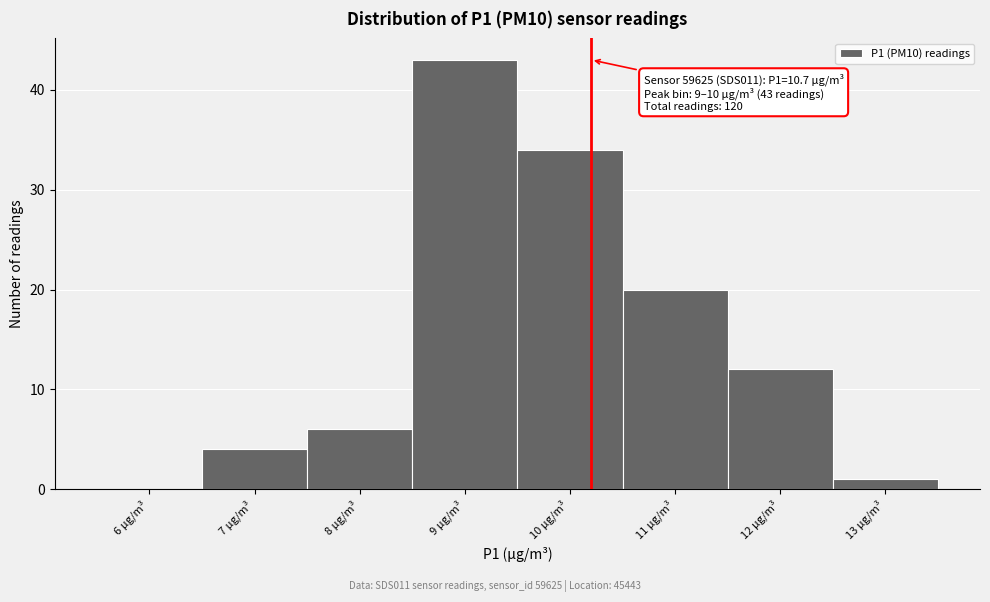

Reading right to left, what are all the values shown in this chart?

13 µg/m³=1	12 µg/m³=12	11 µg/m³=20	10 µg/m³=34	9 µg/m³=43	8 µg/m³=6	7 µg/m³=4	6 µg/m³=0